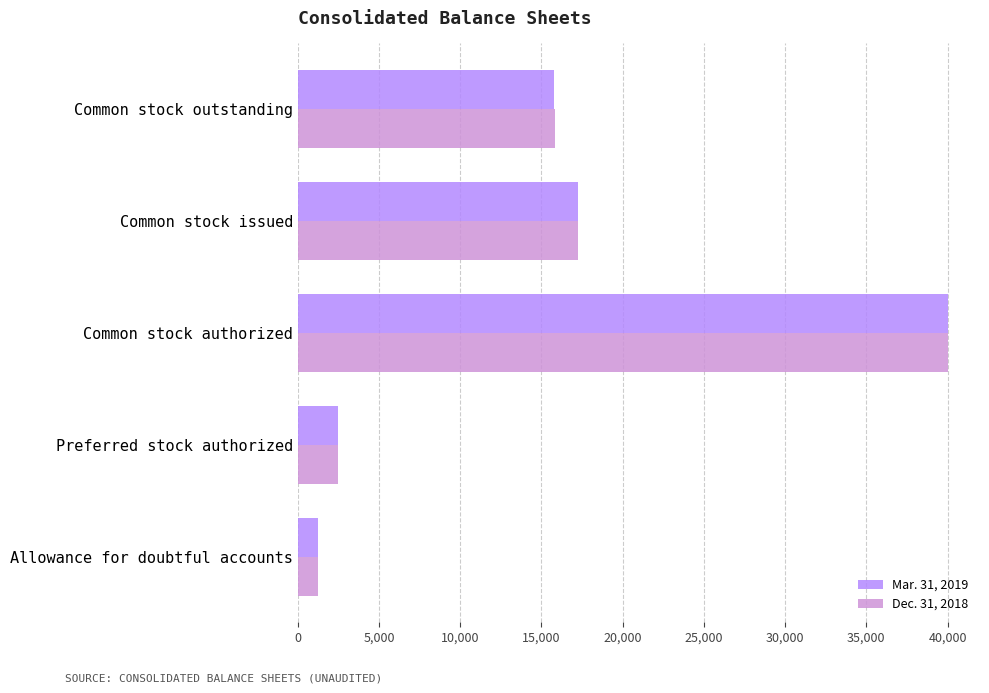

What is the spread (max minus min) of values at Common stock outstanding?

41